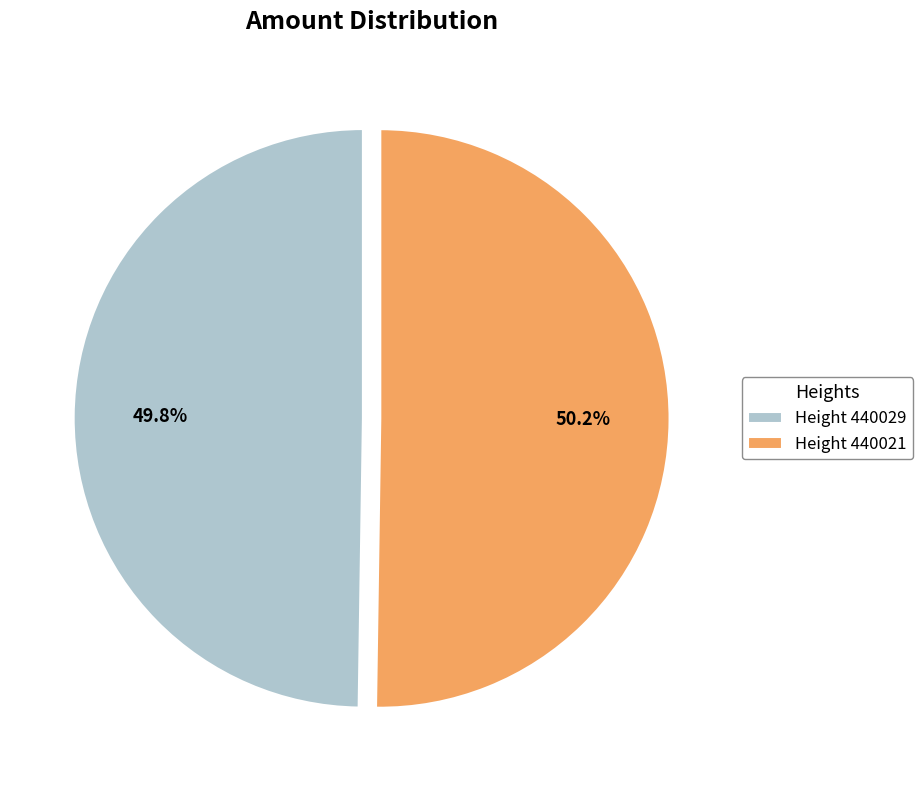

Does any single category account for the majority?

Yes